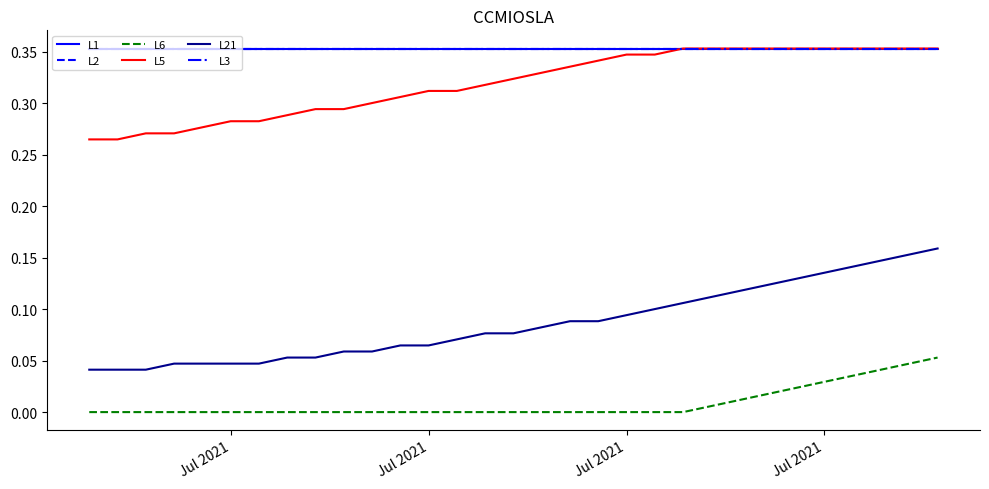

True or false: L2 has more than 1 points higher than both neighbors.

False